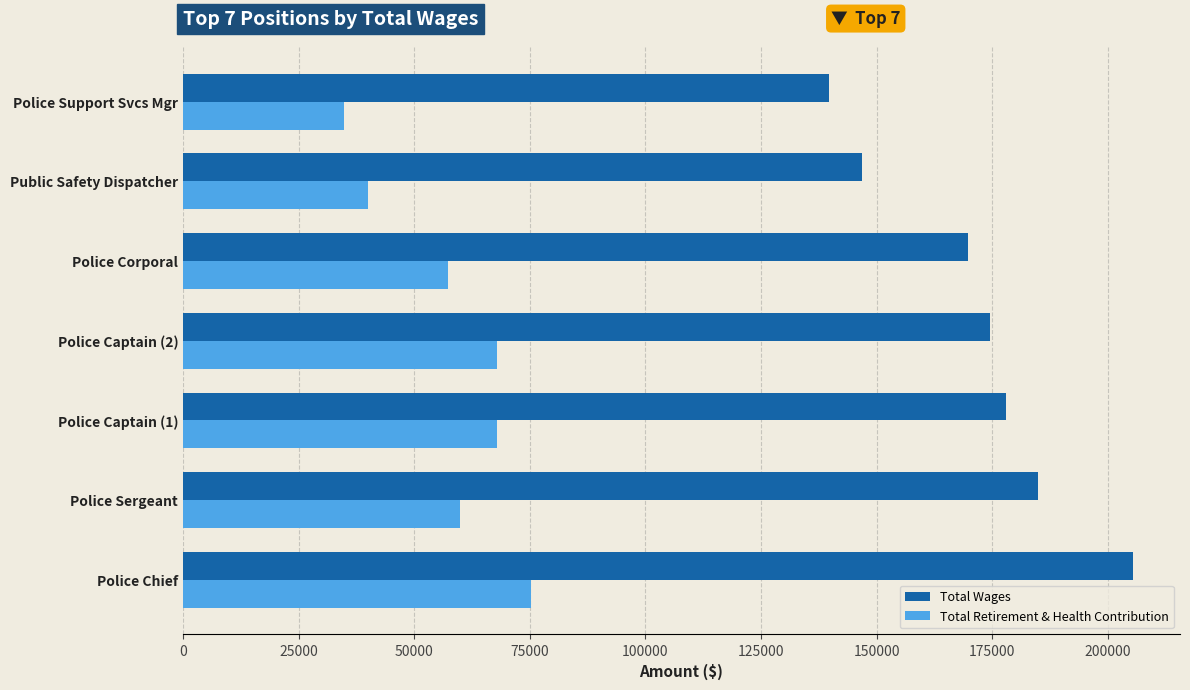

What is the greatest value displayed?

205343